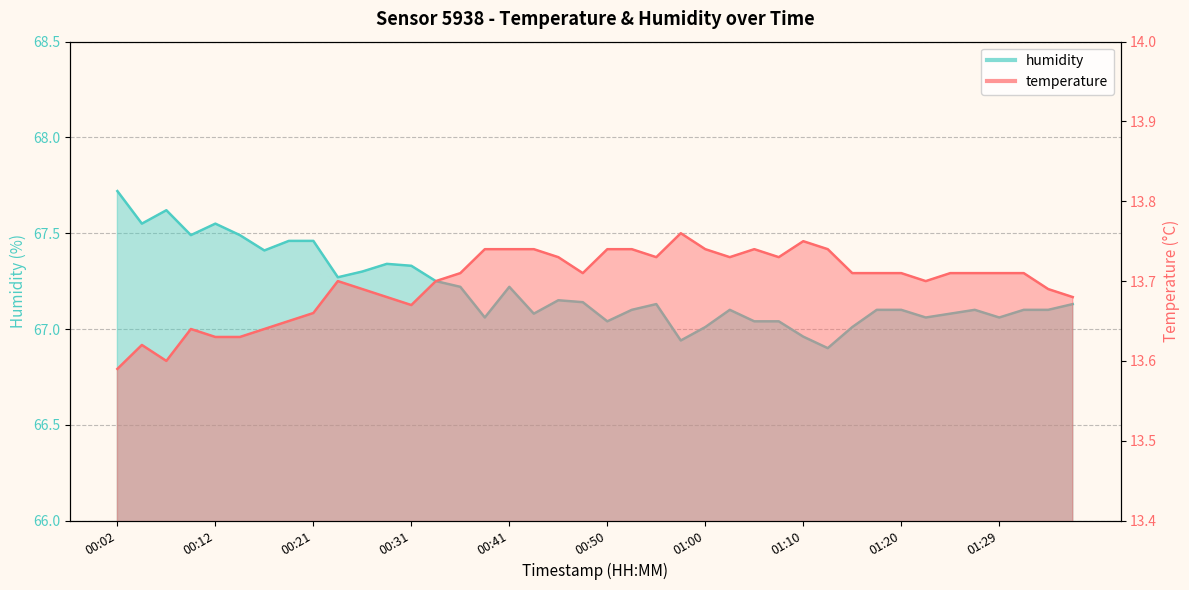

True or false: temperature has more than 1 interior local peaks.

True